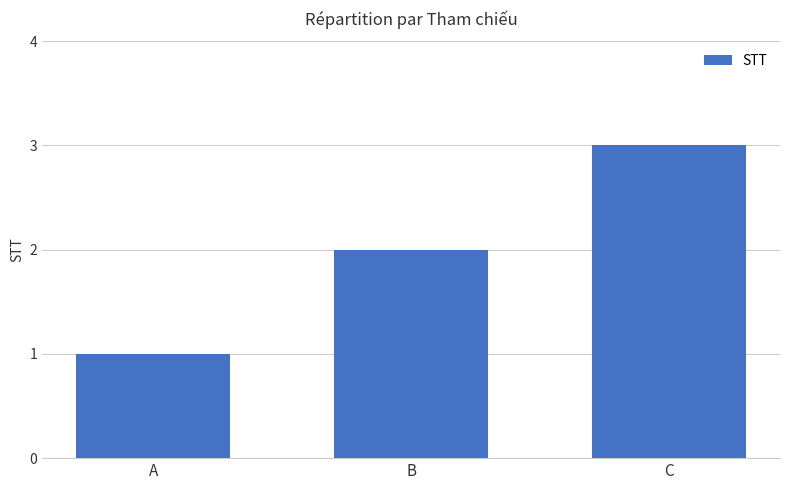

What is the change in value from A to C?

+2